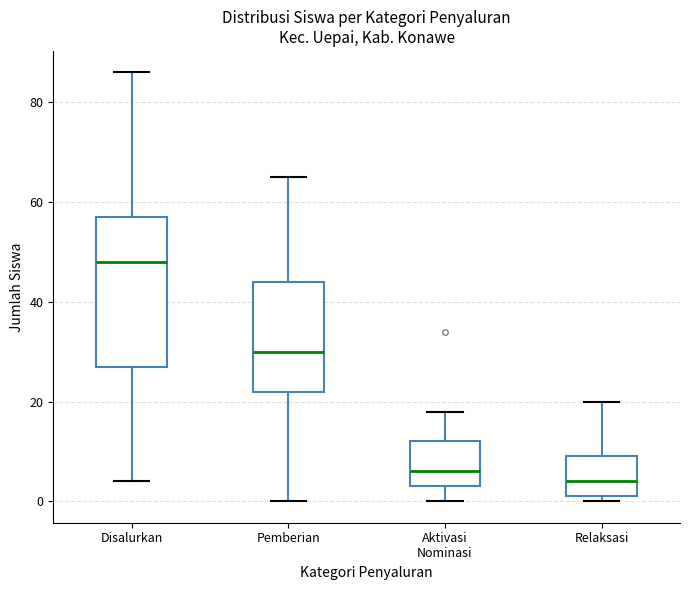

Reading left to right, read every box against the y-axis: the position of its median line, the range the box covers, and the ends of its whiskers. The values are not printed on the chart, so give them approximately, as read against the axis.

Disalurkan: median 48, box 28 to 58, whiskers 4 to 86
Pemberian: median 30, box 22 to 44, whiskers 0 to 66
Aktivasi Nominasi: median 6, box 4 to 12, whiskers 0 to 18
Relaksasi: median 4, box 2 to 10, whiskers 0 to 20